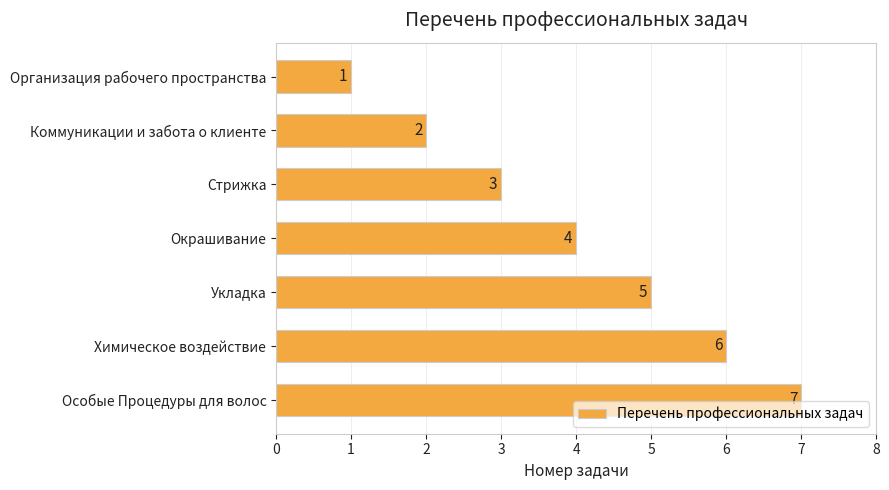

Does the chart contain stacked bars?

No